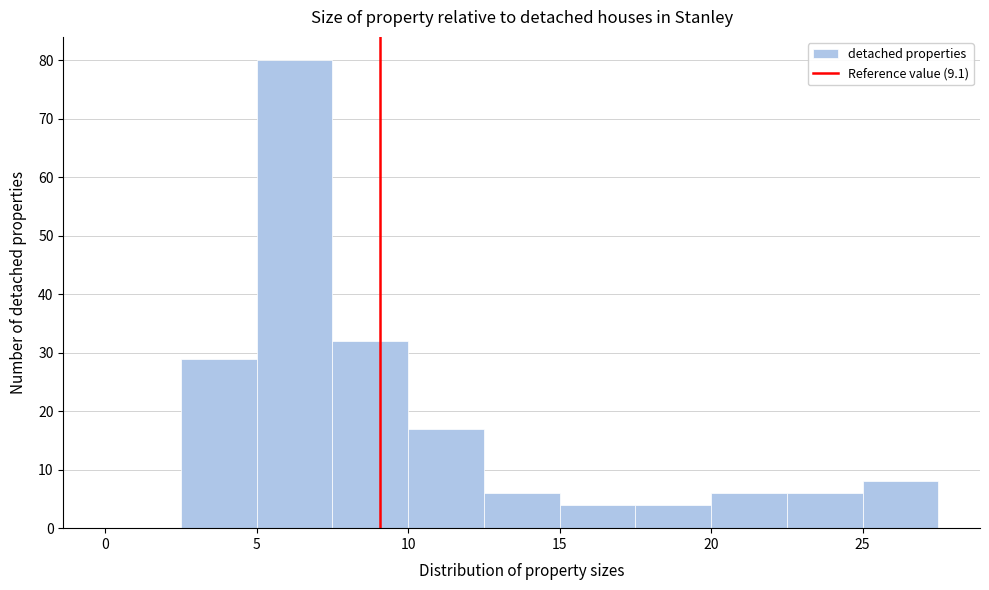

Which range on the x-axis has the tallest bar?

5.0 to 7.5